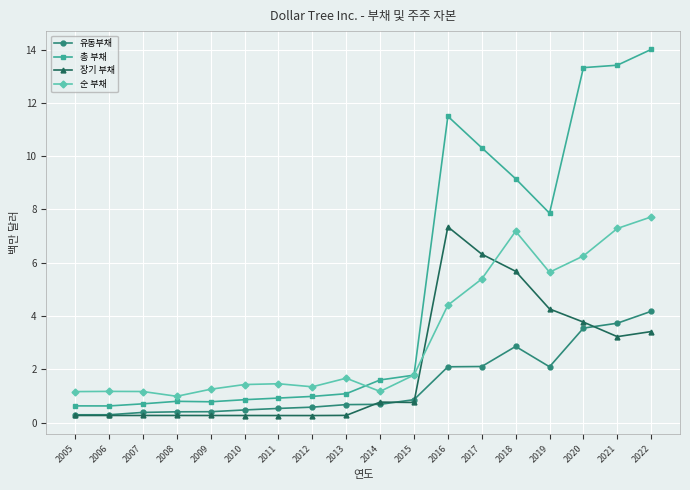

What is the approximate value of 순 부채 at 2009?

1.3